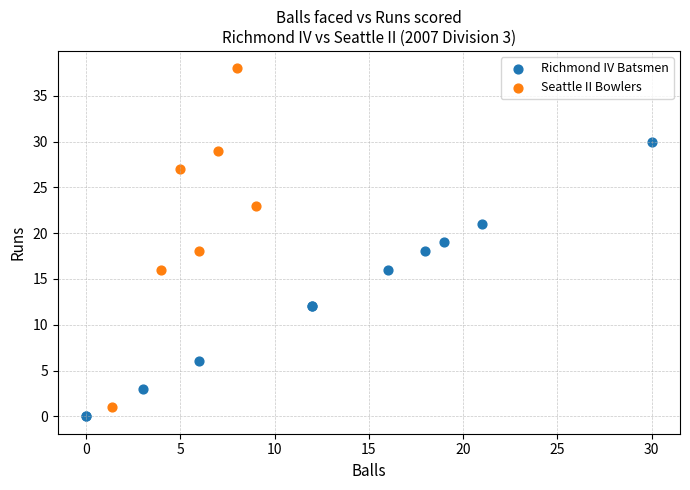

Which series reaches the maximum Y coordinate?

Seattle II Bowlers